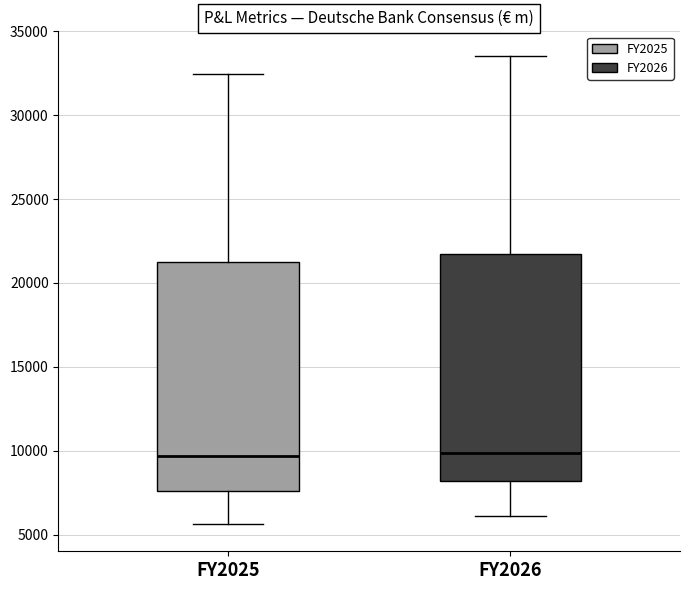

Where does the median line of the box for FY2025 sit on the y-axis? The values are not printed on the chart, so give them approximately, as read against the axis.

9500